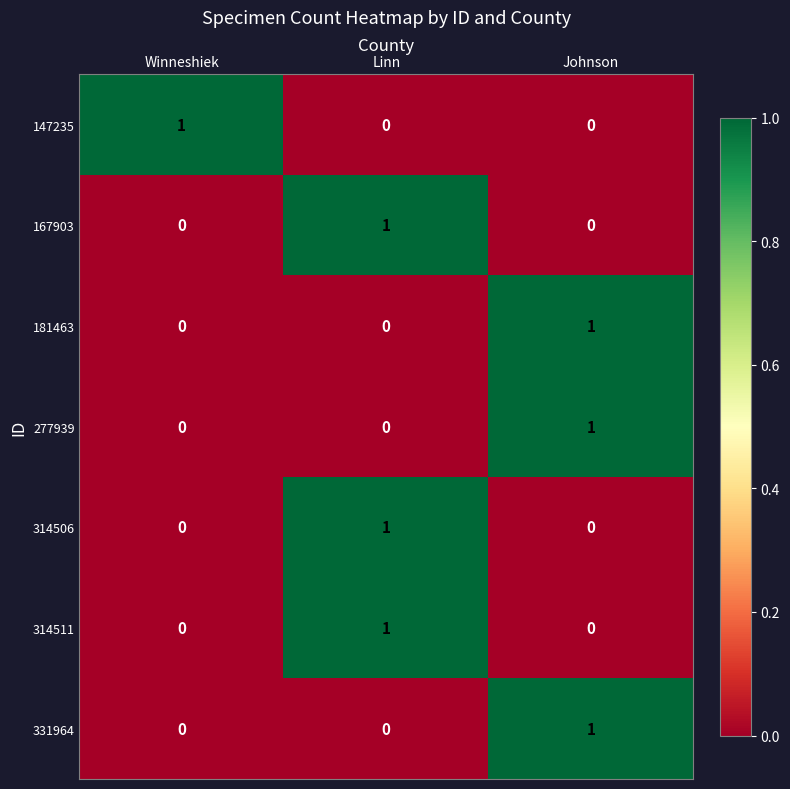

The 277939 series shows 0 at Johnson. True or false?

False